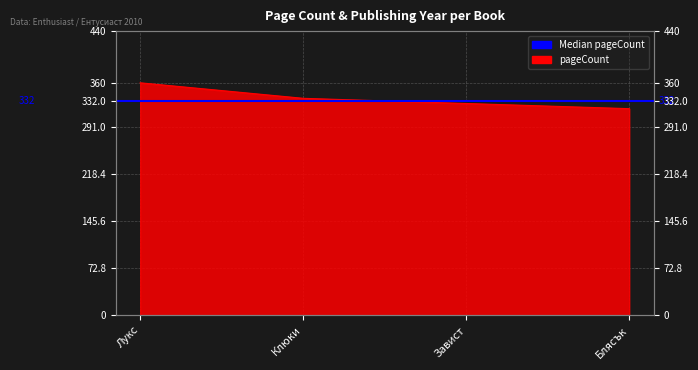

What is the label of the 3rd point from the right?

Клюки